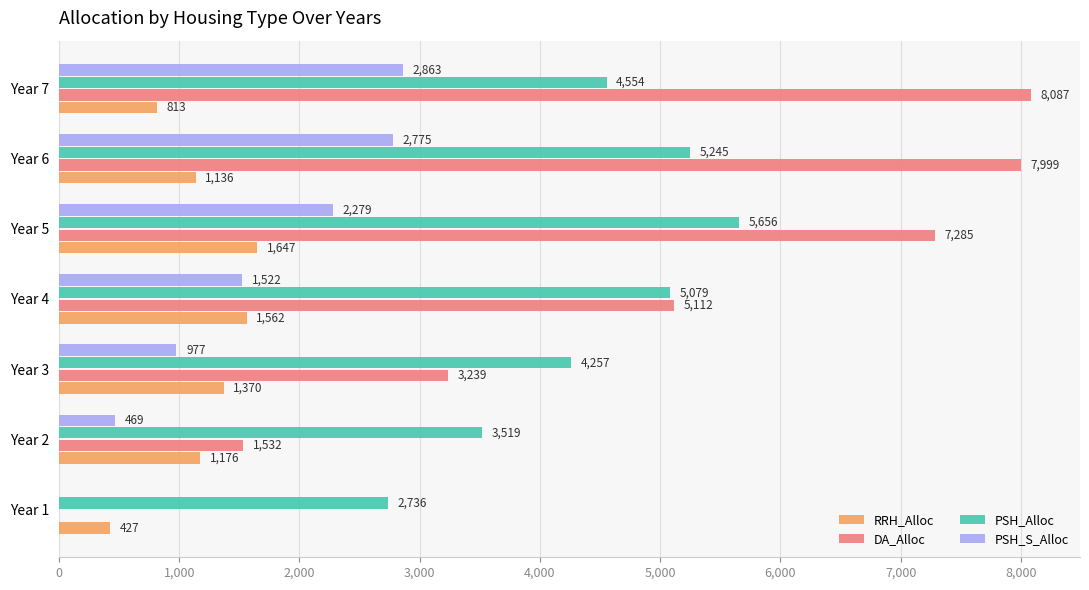

What is the sum of all DA_Alloc values?

33254